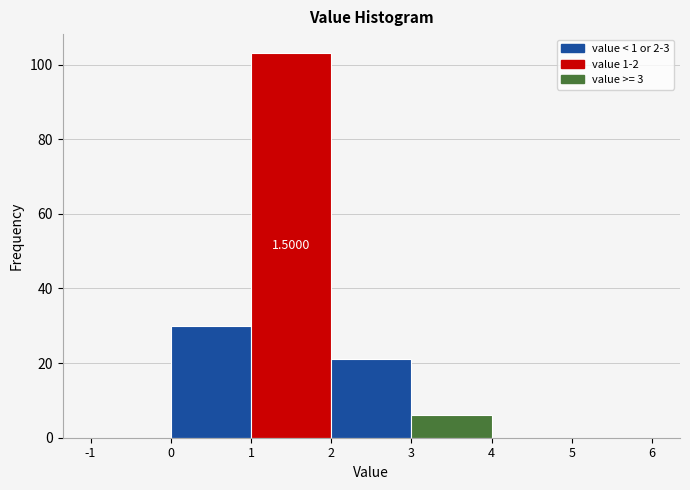

Over which range of the x-axis is the bar tallest?

1 to 2